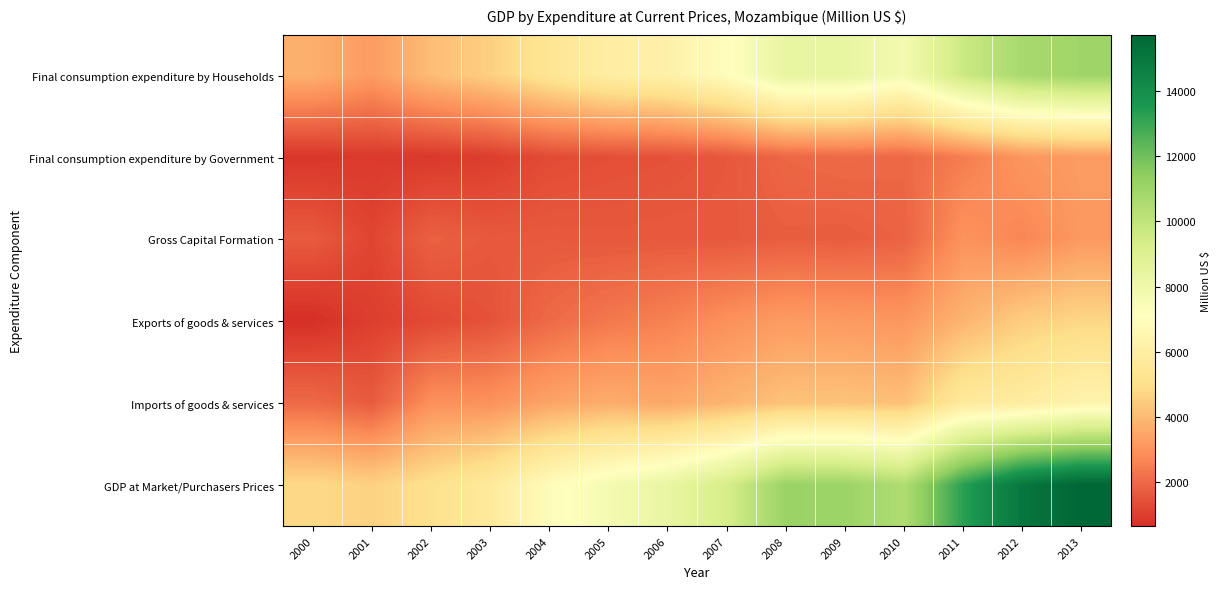

Reading left to right, extract all data points from this chart.

Final consumption expenditure by Households: 2000=3721.3	2001=3207.2	2002=4071.7	2003=4549.7	2004=5352.0	2005=5939.4	2006=6178.6	2007=7007.7	2008=8392.7	2009=8372.1	2010=7709.6	2011=9622.7	2012=10701.7	2013=10976.6
Final consumption expenditure by Government: 2000=809.7	2001=909.2	2002=864.5	2003=995.0	2004=1313.8	2005=1406.2	2006=1457.3	2007=1585.0	2008=1948.8	2009=2028.9	2010=1979.1	2011=2463.0	2012=3046.9	2013=3210.5
Gross Capital Formation: 2000=1662.8	2001=1159.3	2002=1811.2	2003=1617.1	2004=1639.0	2005=1607.2	2006=1637.2	2007=1621.9	2008=1731.8	2009=1707.5	2010=1845.1	2011=2983.2	2012=2664.2	2013=3142.8
Exports of goods & services: 2000=645.2	2001=1017.2	2002=1254.2	2003=1461.4	2004=2020.4	2005=2349.8	2006=2555.6	2007=2922.0	2008=3211.7	2009=3166.0	2010=3079.4	2011=3842.2	2012=4495.2	2013=4746.6
Imports of goods & services: 2000=2022.0	2001=1679.3	2002=2924.8	2003=2959.5	2004=3429.4	2005=3654.0	2006=3524.0	2007=3842.9	2008=4198.9	2009=4223.3	2010=4145.8	2011=5662.6	2012=5863.2	2013=6346.9
GDP at Market/Purchasers Prices: 2000=4816.9	2001=4613.6	2002=5076.8	2003=5663.6	2004=6895.9	2005=7648.5	2006=8304.6	2007=9293.8	2008=11086.1	2009=11051.2	2010=10467.5	2011=13248.5	2012=15044.8	2013=15729.6